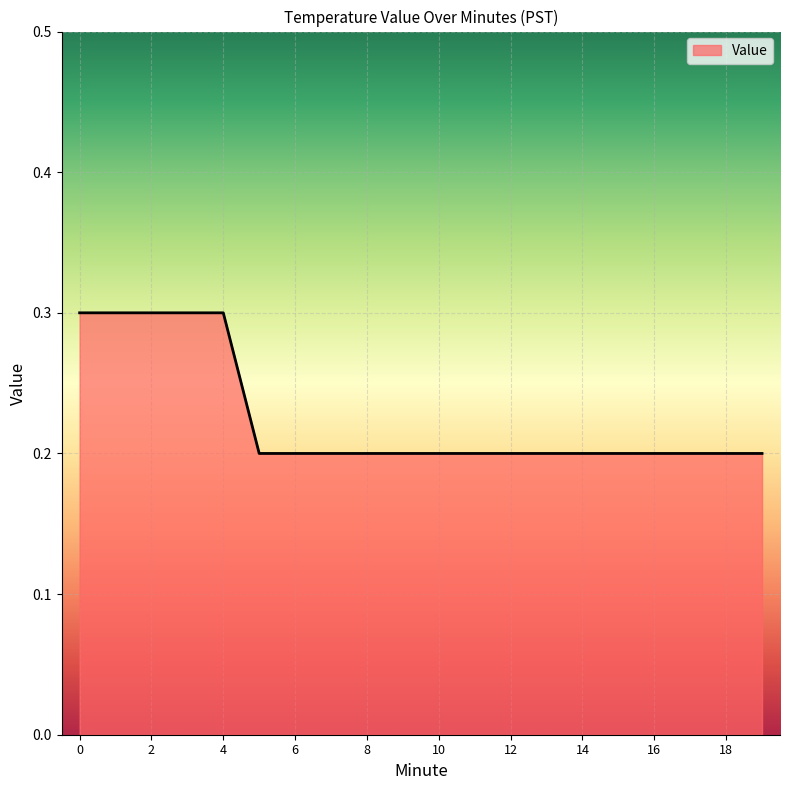

What is the greatest value displayed?

0.3